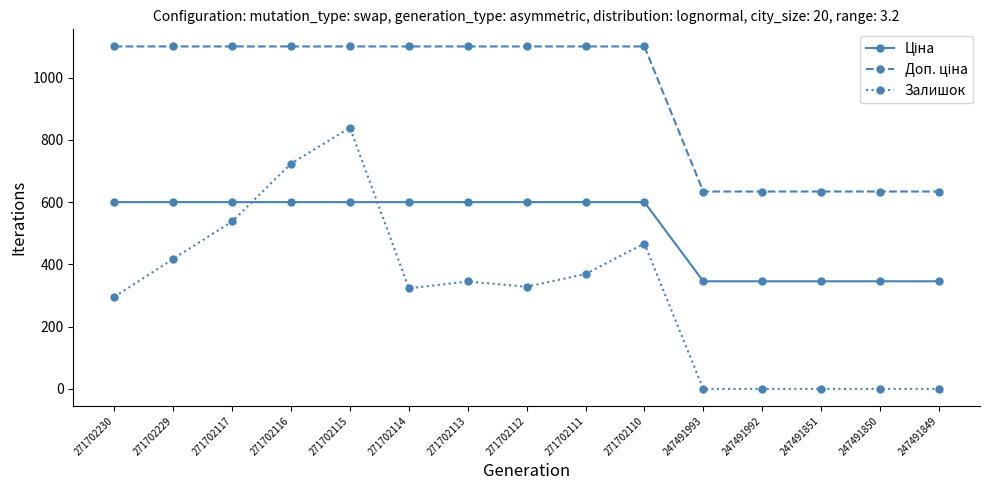

Between 271702115 and 271702113, which series saw the biggest shift?

Залишок